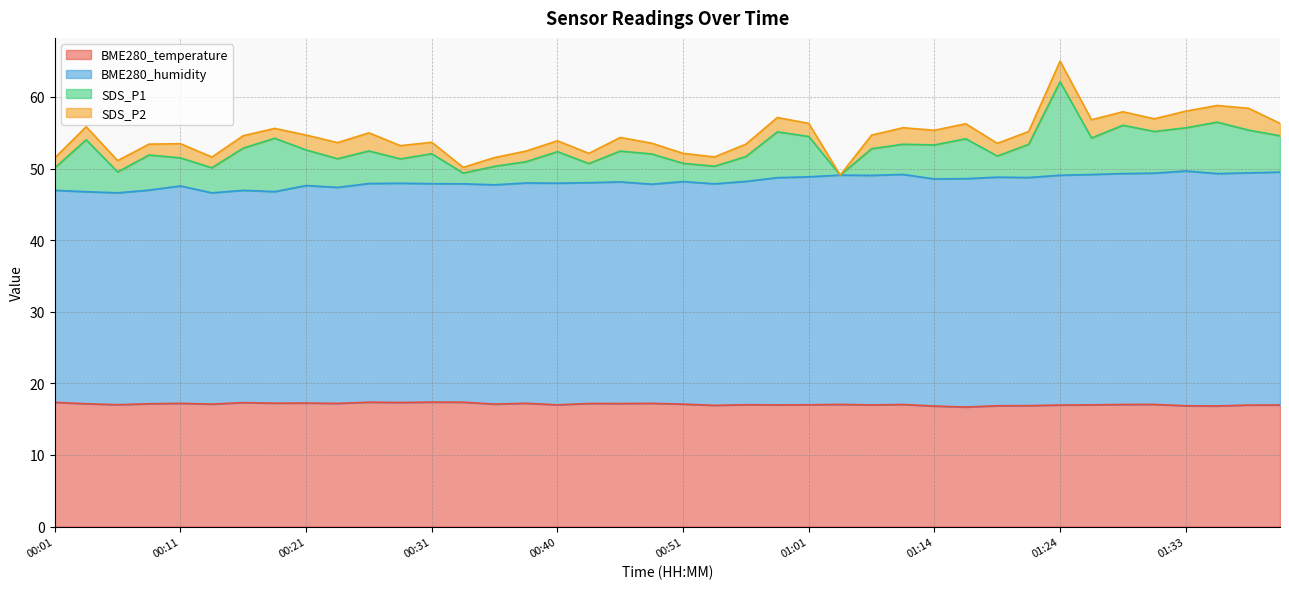

Which category has the lowest value across all series?

01:16